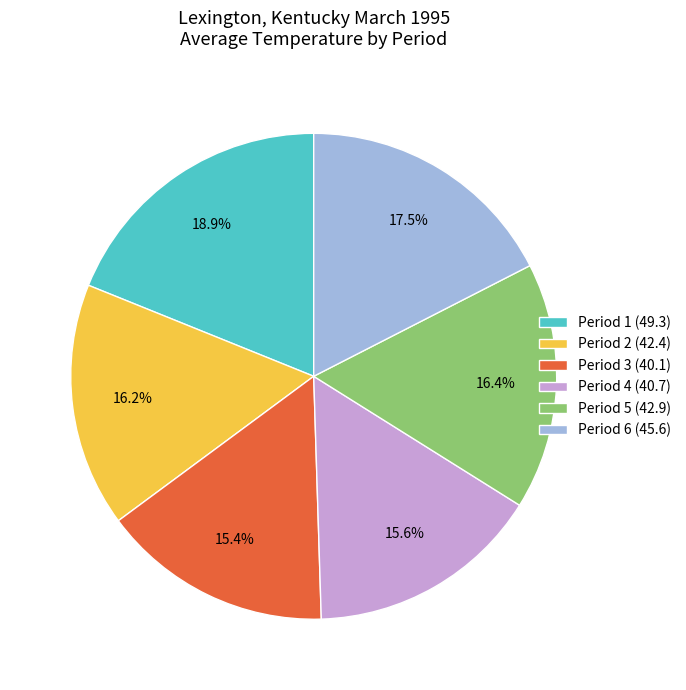

How many segments does this pie chart have?

6